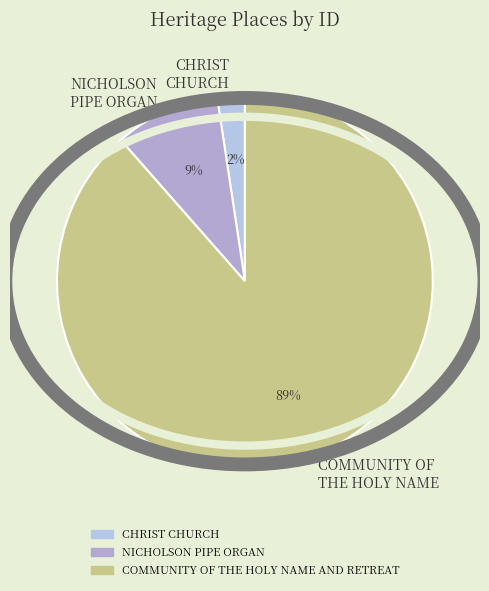

To the nearest percent, what percentage of the pie is COMMUNITY OF THE HOLY NAME?

89%